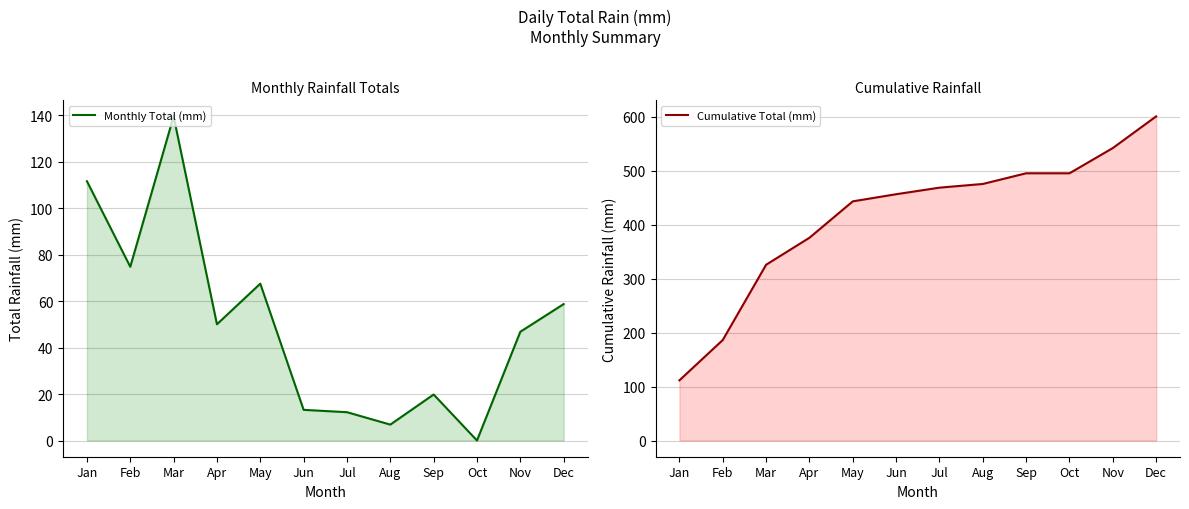

Reading left to right, transcribe all the data shown in this chart.

Monthly Total (mm): 111.6	74.8	139.5	50.0	67.5	13.2	12.2	6.8	19.8	0.0	46.8	58.7
Cumulative Total (mm): 111.6	186.4	325.9	376.0	443.5	456.7	468.9	475.7	495.5	495.5	542.3	601.1